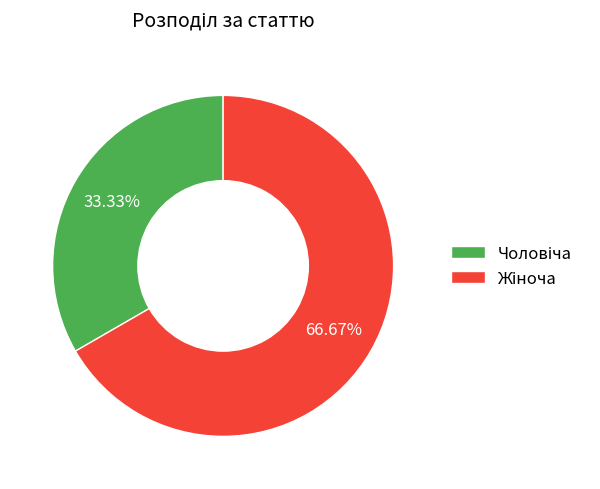

Count the number of slices in the pie.

2